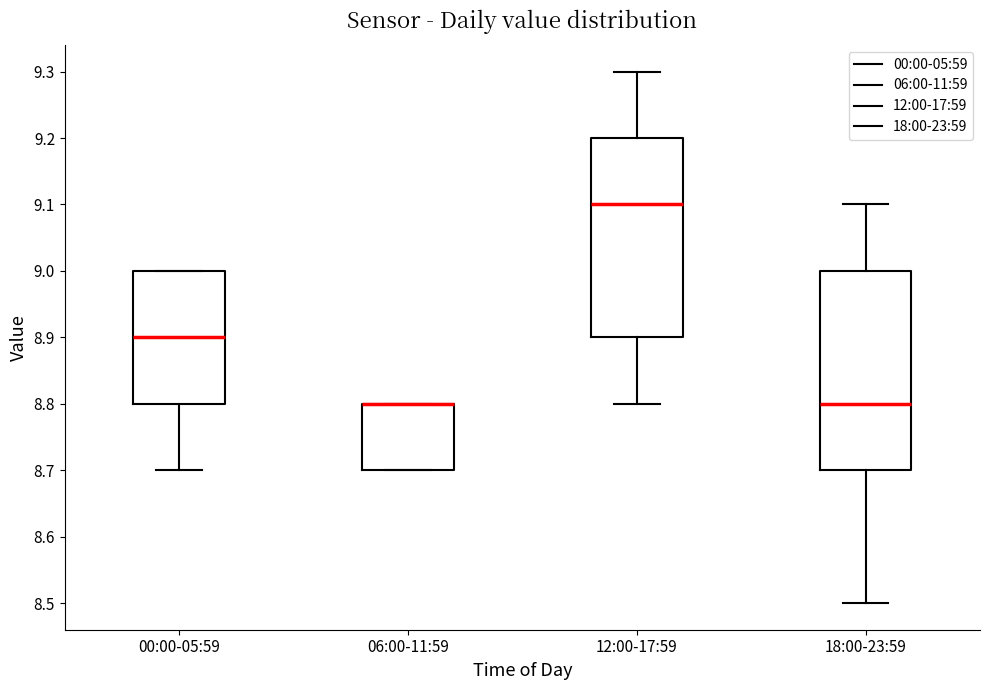

Reading left to right, transcribe this box plot: for each box, give where its median line is, the range the box spans, and where its two whiskers end, as read against the y-axis. The values are not printed on the chart, so give them approximately, as read against the axis.

00:00-05:59: median 8.9, box 8.8 to 9.0, whiskers 8.7 to 9.0
06:00-11:59: median 8.8 (drawn on the box's upper edge), box 8.7 to 8.8, whiskers 8.7 to 8.8
12:00-17:59: median 9.1, box 8.9 to 9.2, whiskers 8.8 to 9.3
18:00-23:59: median 8.8, box 8.7 to 9.0, whiskers 8.5 to 9.1